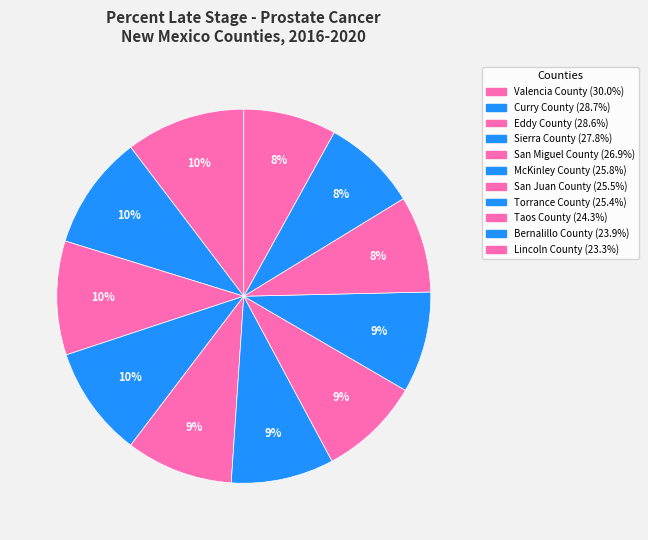

To the nearest percent, what percentage of the pie is San Juan County?

9%